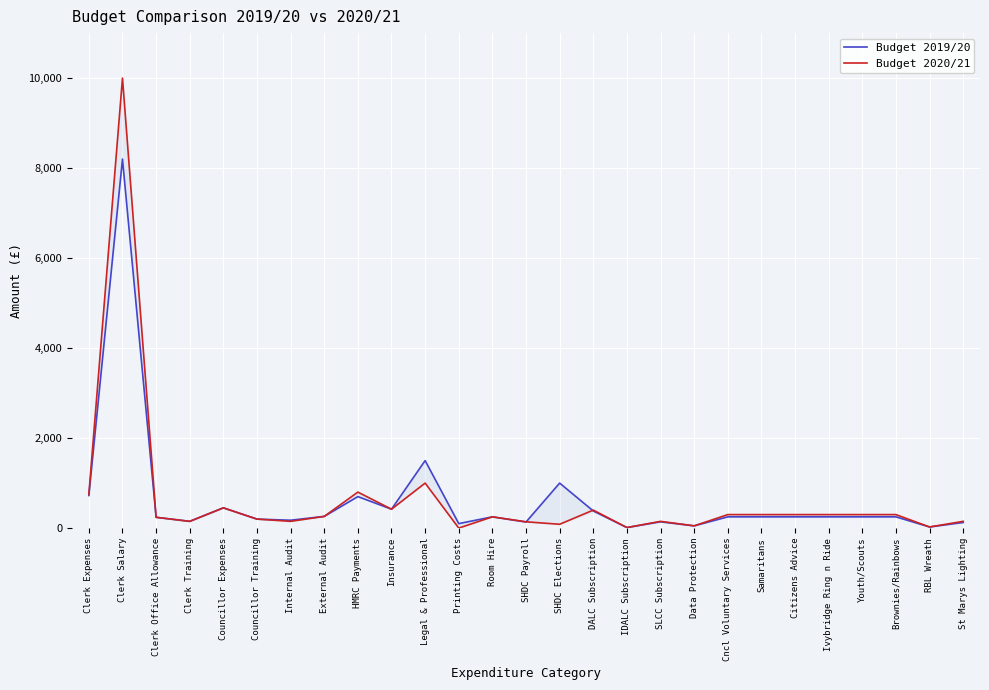

True or false: Budget 2020/21 has more than 1 interior local peaks.

True